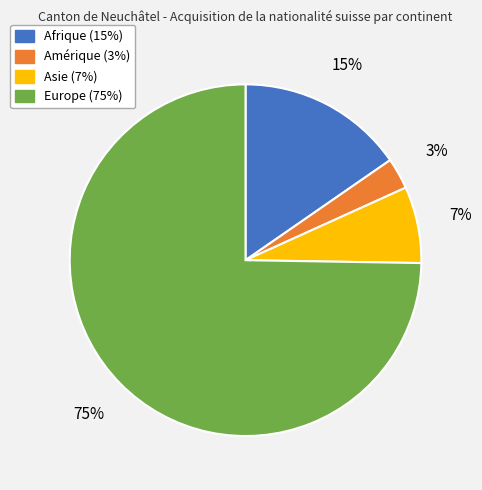

To the nearest percent, what portion does Afrique represent?

15%